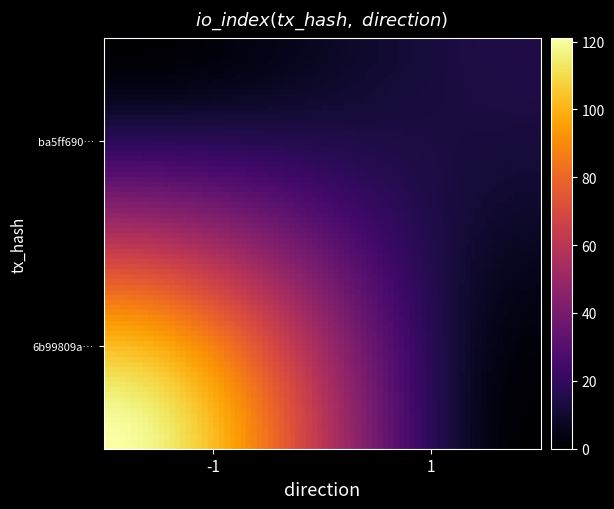

Which series has the widest spread of values?

6b99809a68ac54031227d004dd03d1136ea94f6